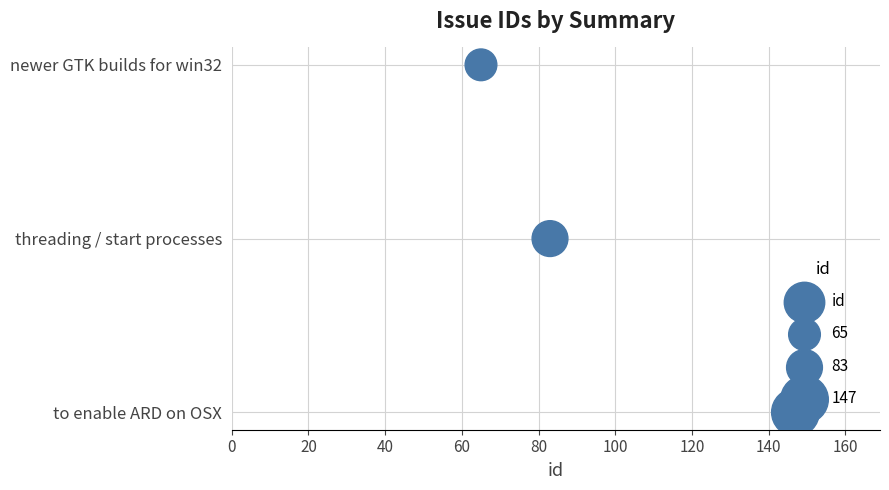

Which has a higher value, 40 or 20?

40